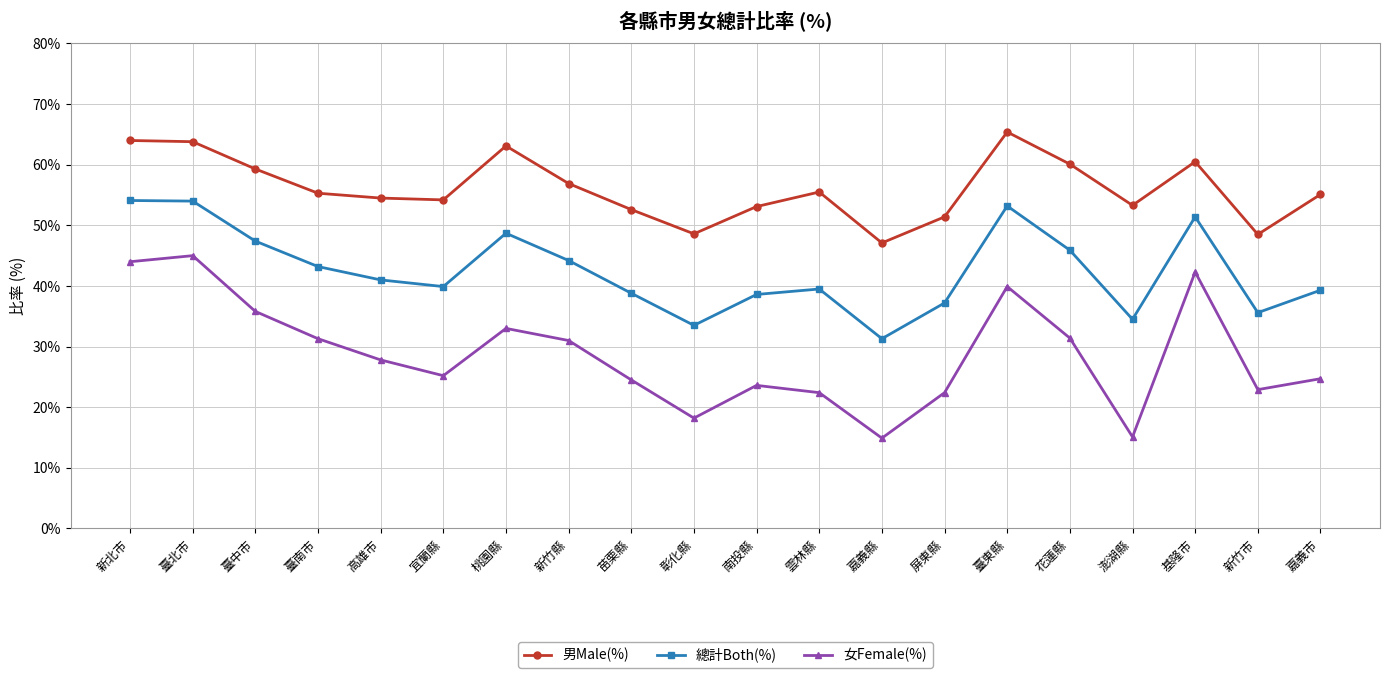

List the series in order of their overall mean, highest first.

男Male(%), 總計Both(%), 女Female(%)